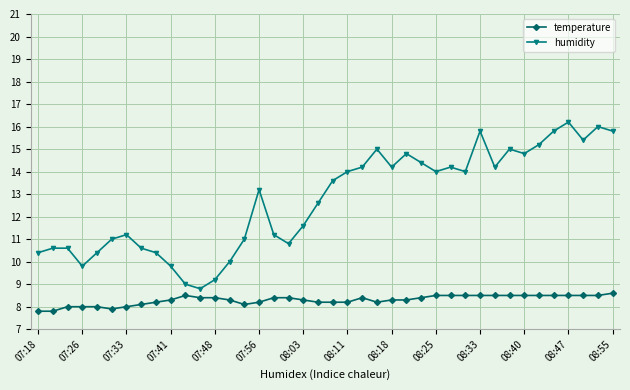

How many data points in humidity are less than 13?

19